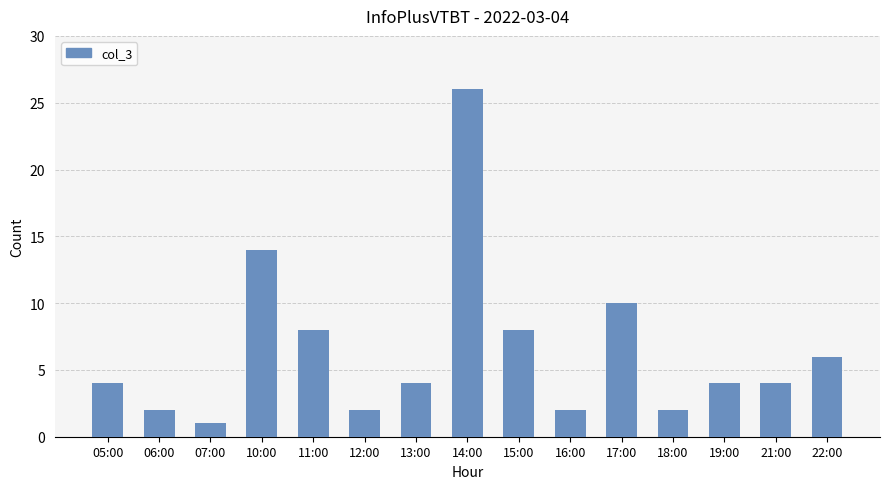

Which label corresponds to the largest value in the chart?

14:00